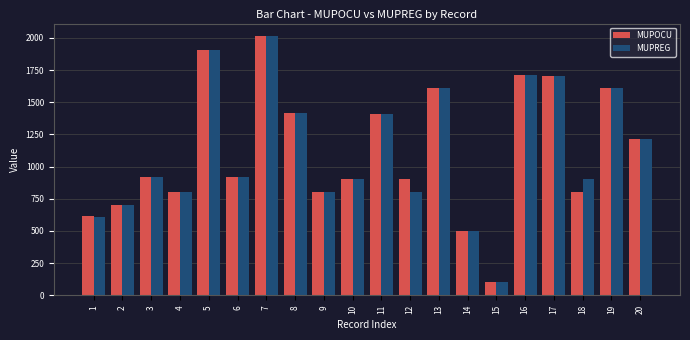

What is the average value of the MUPOCU series?

1128